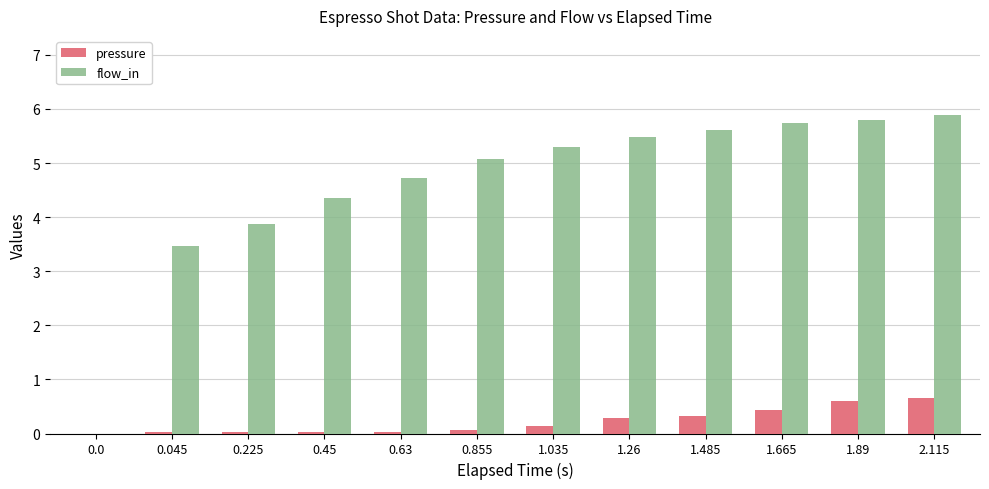

Which series changed the most between 0.0 and 0.63?

flow_in